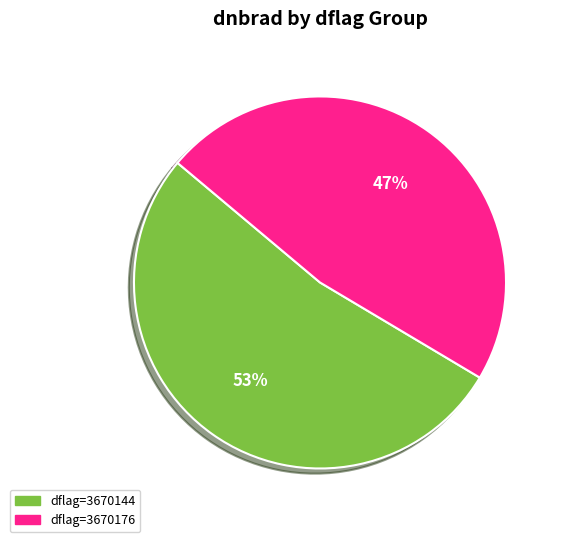

To the nearest percent, what is the average slice percentage?

50%